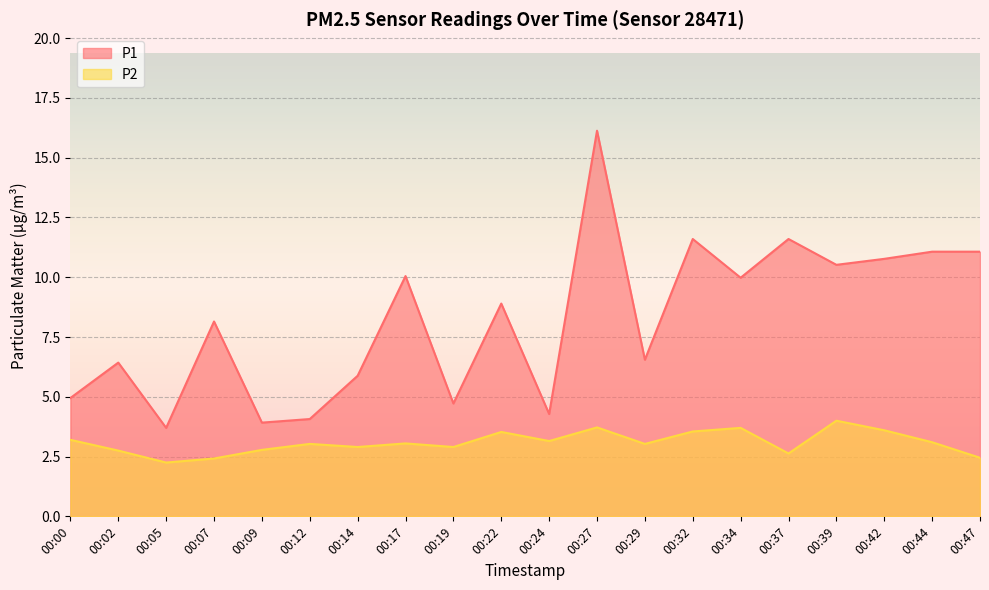

What are all the series names shown in the legend?

P1, P2